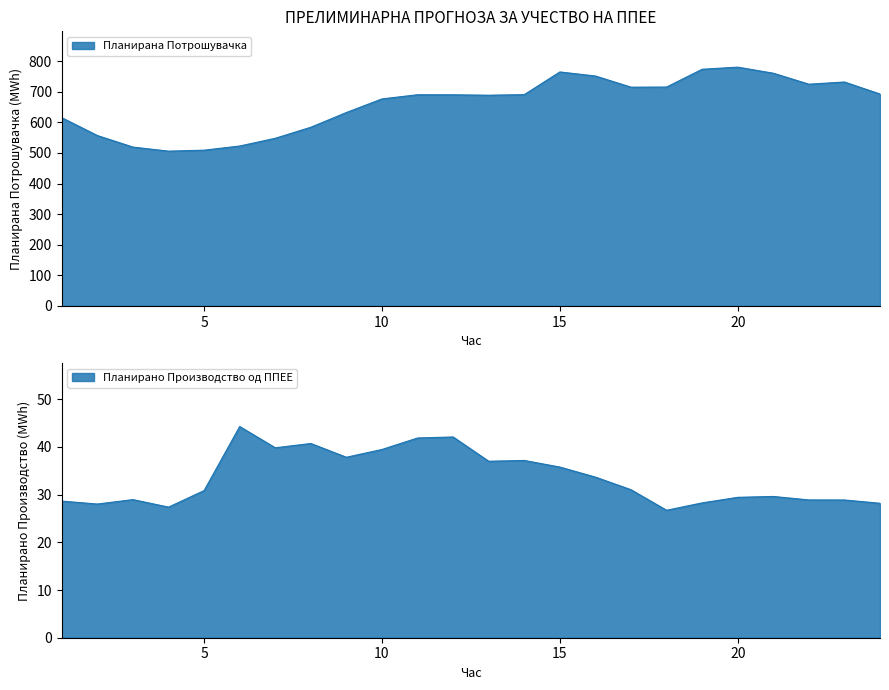

Reading left to right, extract all data points from this chart.

Планирано Производство од ППЕЕ: 1=28.6	2=28.0	3=29.0	4=27.4	5=30.9	6=44.3	7=39.8	8=40.7	9=37.8	10=39.5	11=41.9	12=42.1	13=37.0	14=37.2	15=35.8	16=33.7	17=31.0	18=26.7	19=28.3	20=29.4	21=29.6	22=28.9	23=28.9	24=28.2
Планирана Потрошувачка: 1=615.3	2=557.0	3=519.3	4=506.0	5=509.2	6=522.7	7=548.0	8=584.1	9=632.3	10=676.8	11=690.4	12=690.2	13=688.9	14=690.8	15=765.0	16=751.7	17=715.2	18=715.6	19=773.7	20=780.7	21=760.8	22=724.9	23=732.1	24=692.8